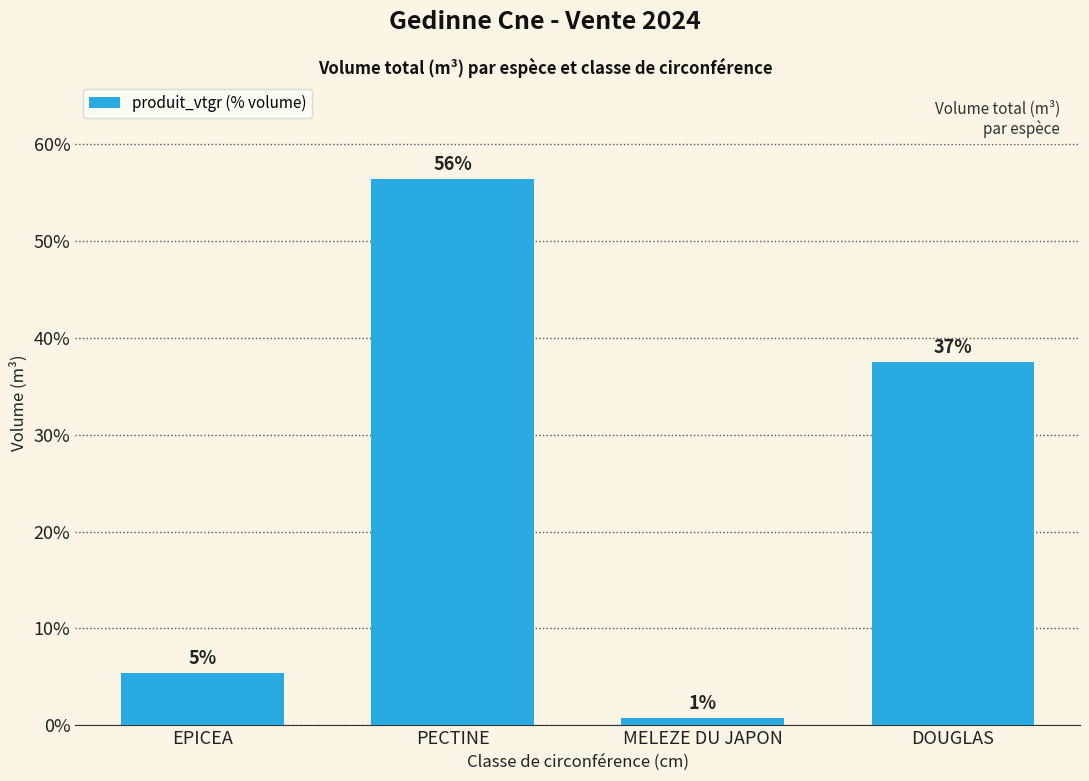

Reading left to right, transcribe all the data shown in this chart.

5.4	56.4	0.8	37.5